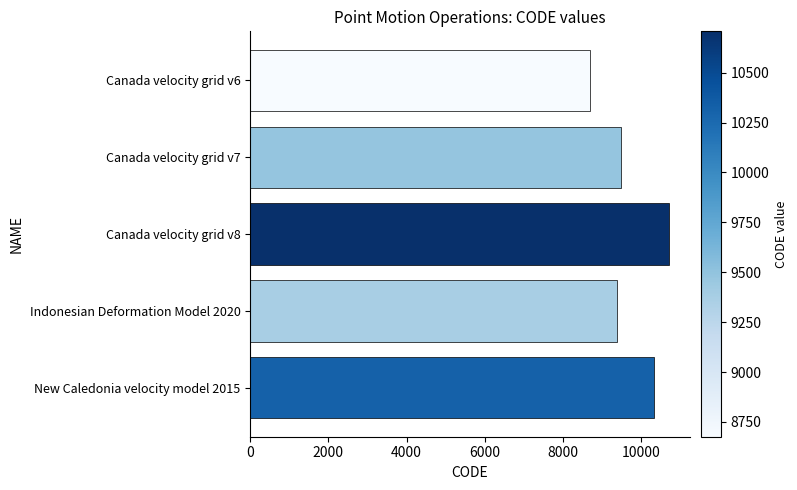

What is the change in value from Canada velocity grid v6 to Canada velocity grid v8?

+2031